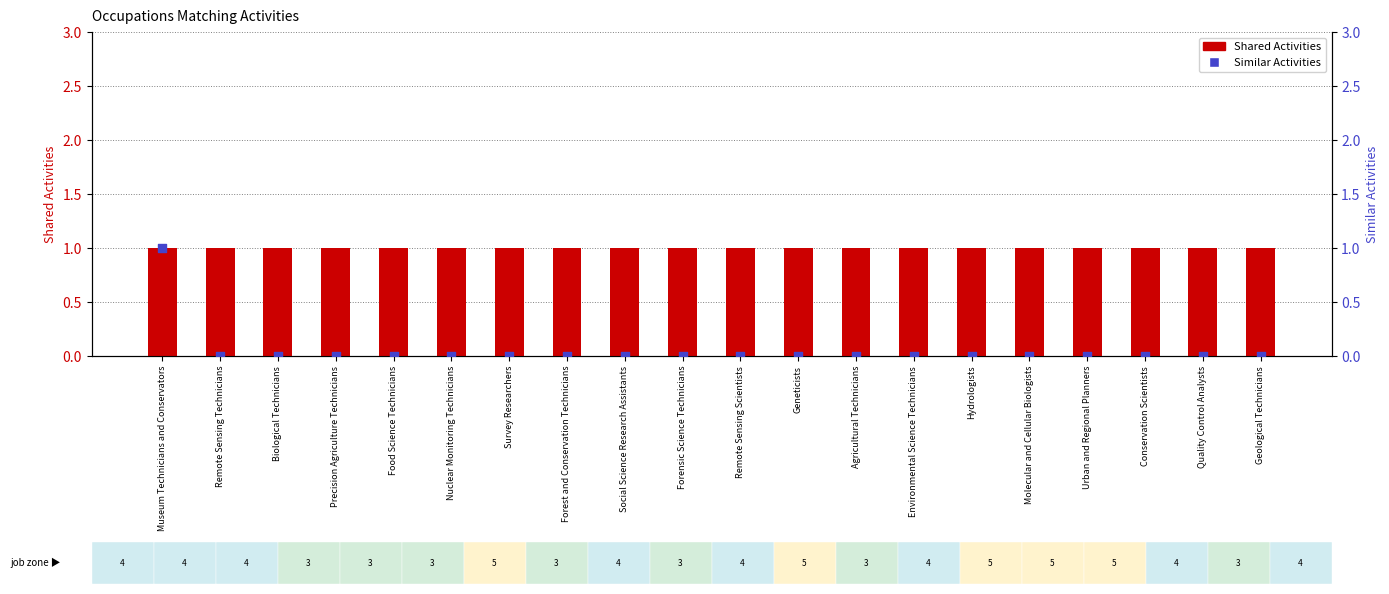

At how many categories does at least one series exceed 0?

20